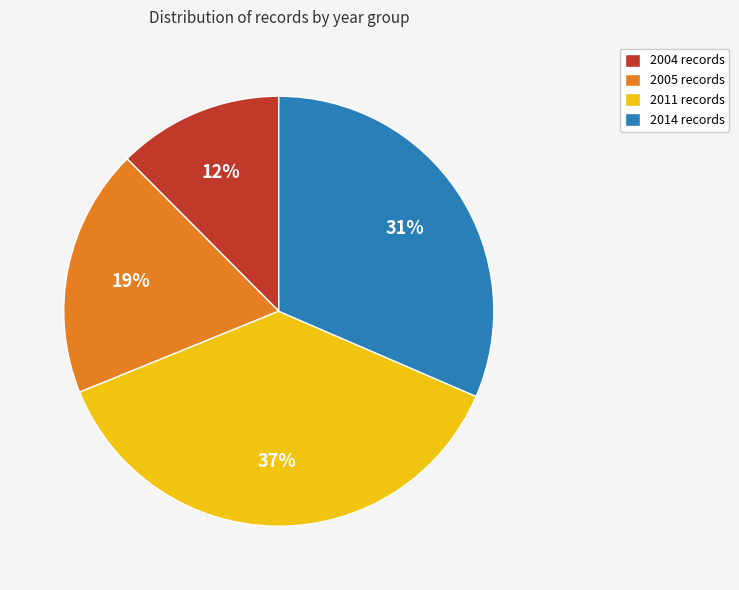

Which slice is the largest?

2011 records